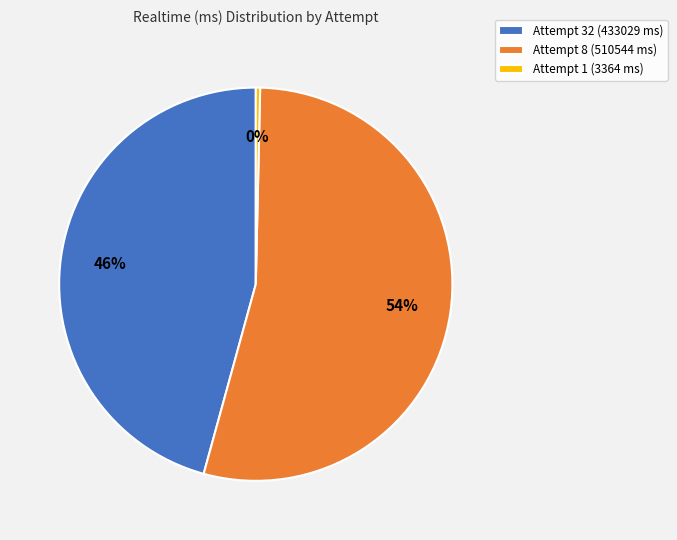

To the nearest percent, what percentage of the pie is Attempt 8 (510544 ms)?

54%